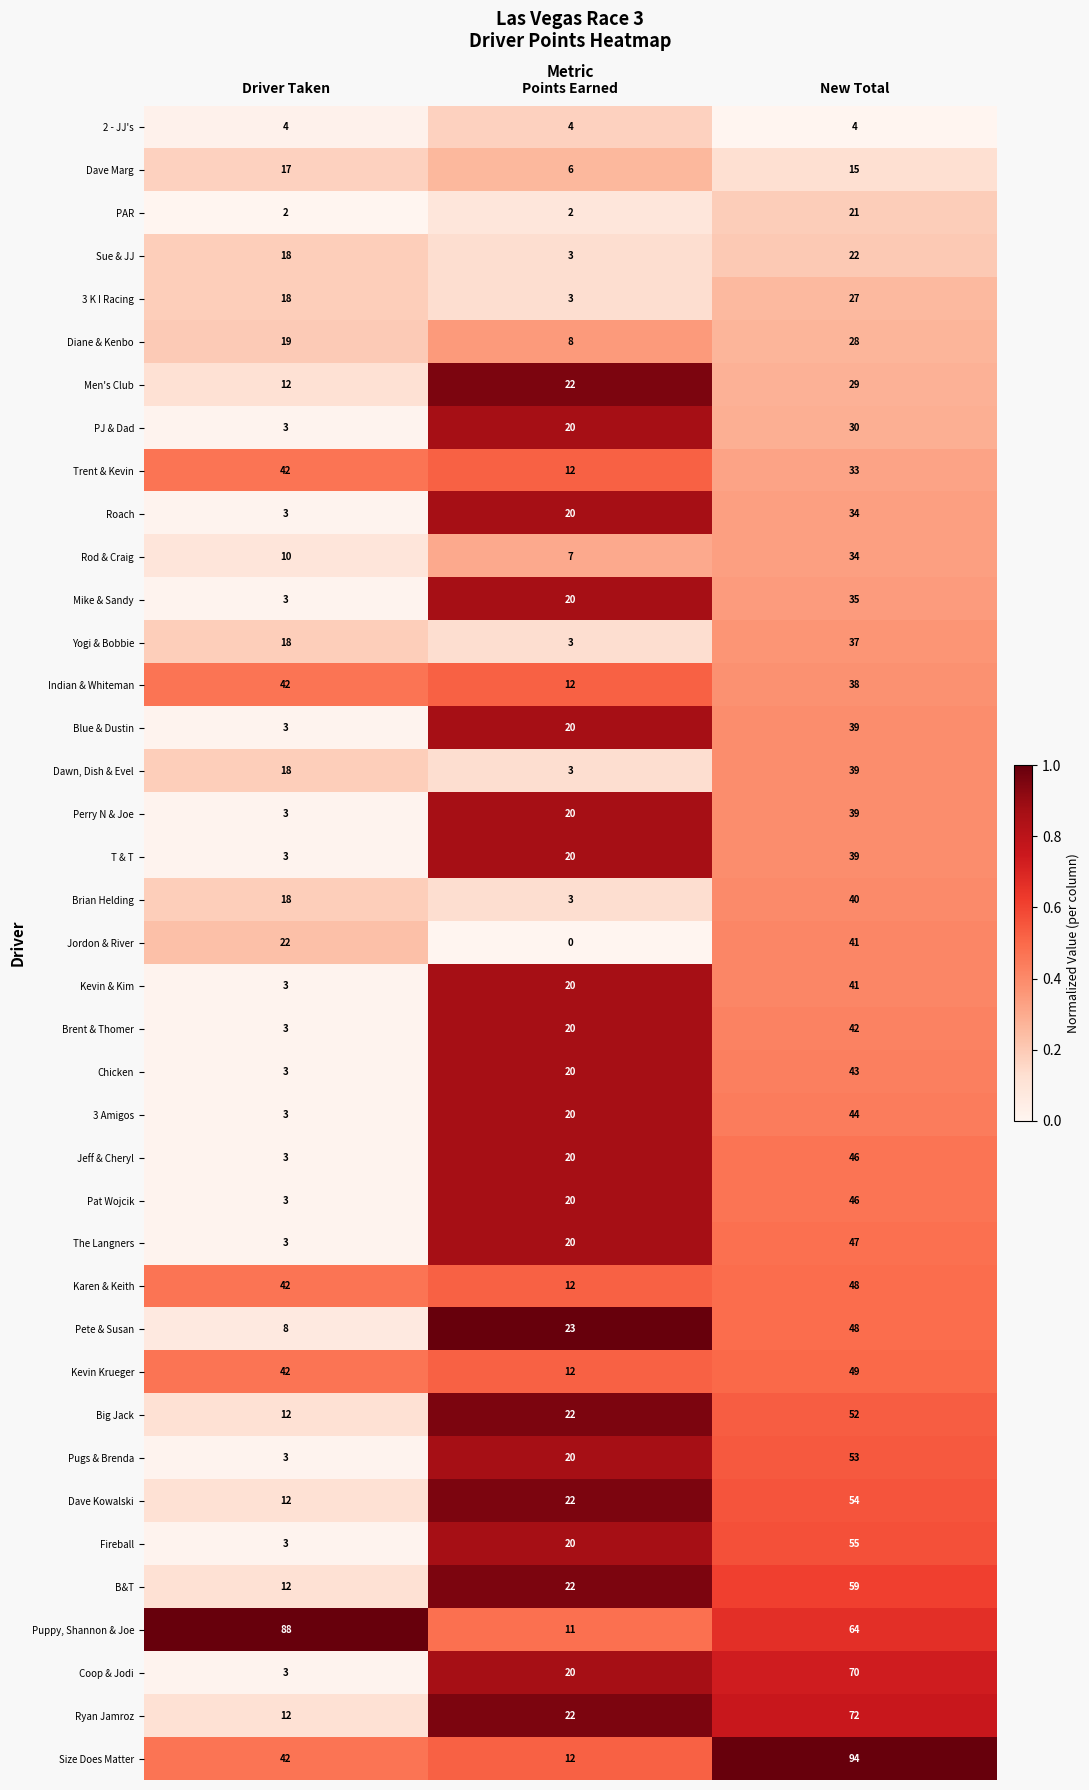

Which category has the lowest value in the Ryan Jamroz series?

Driver Taken